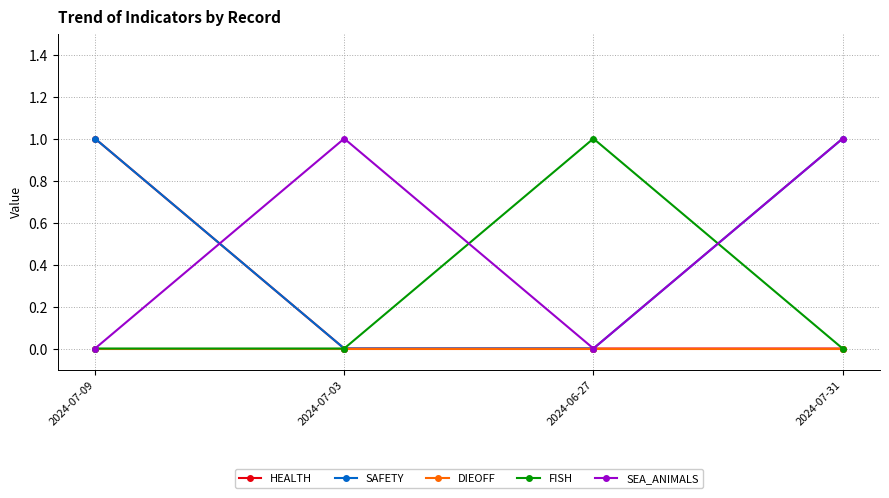

What is the difference between the highest and lowest values at 2024-07-03?

1